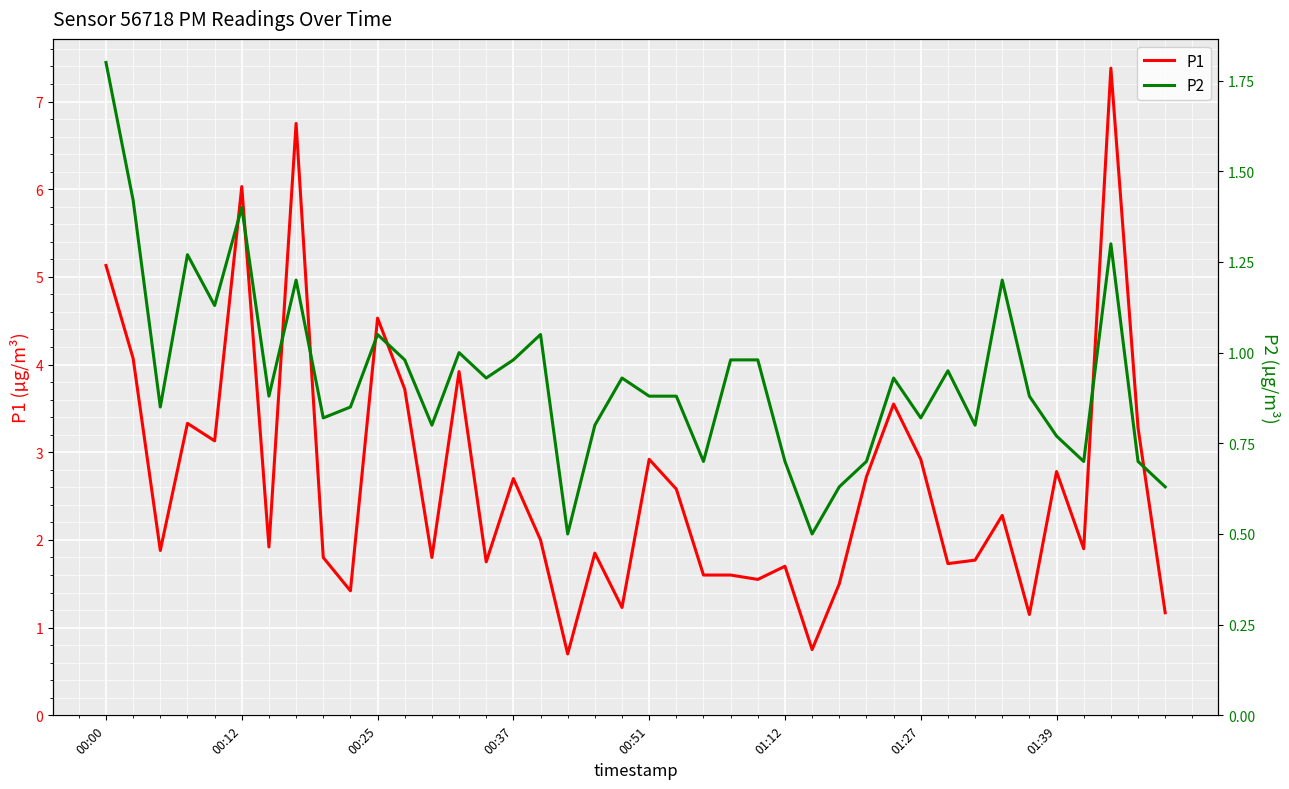

The P1 series shows 2.9 at 01:27. True or false?

True